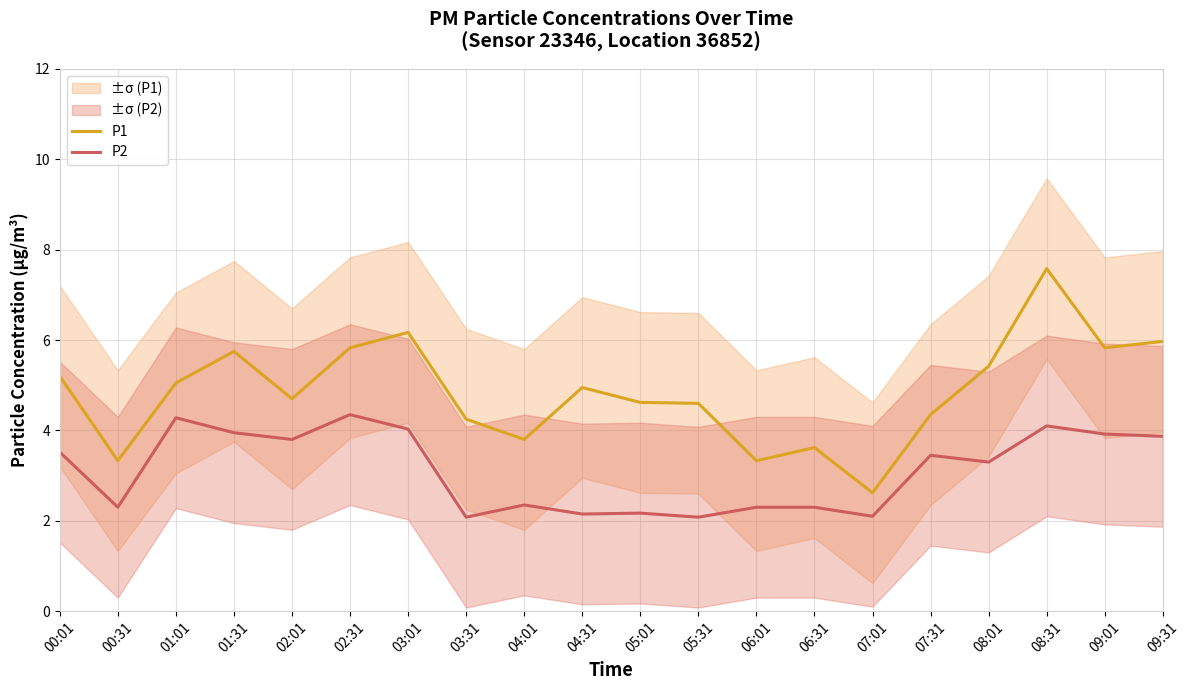

Which has a higher value, 06:01 or 03:31?

03:31